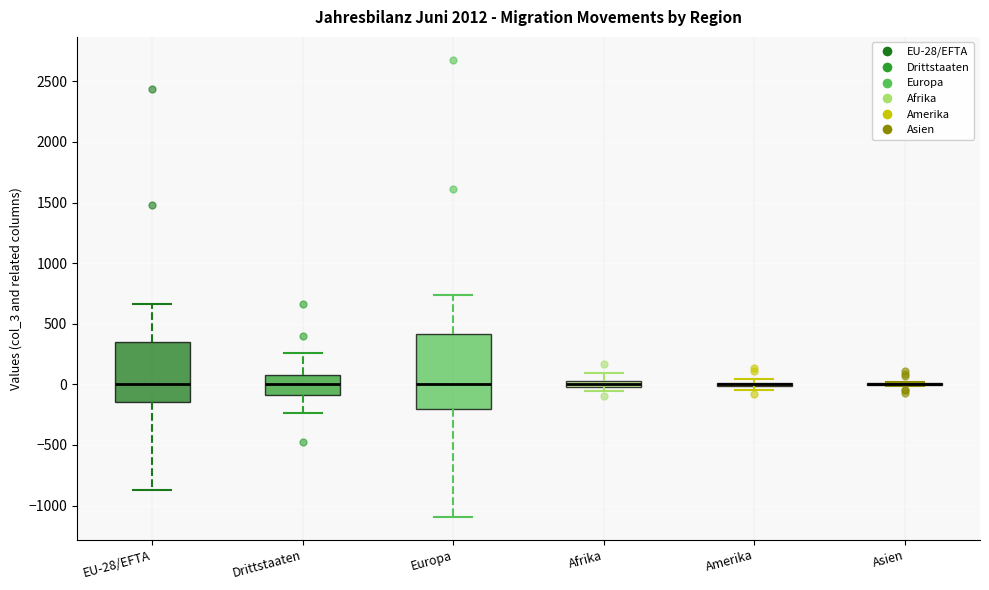

Which box is the tallest, from its lower edge to its upper edge?

Europa